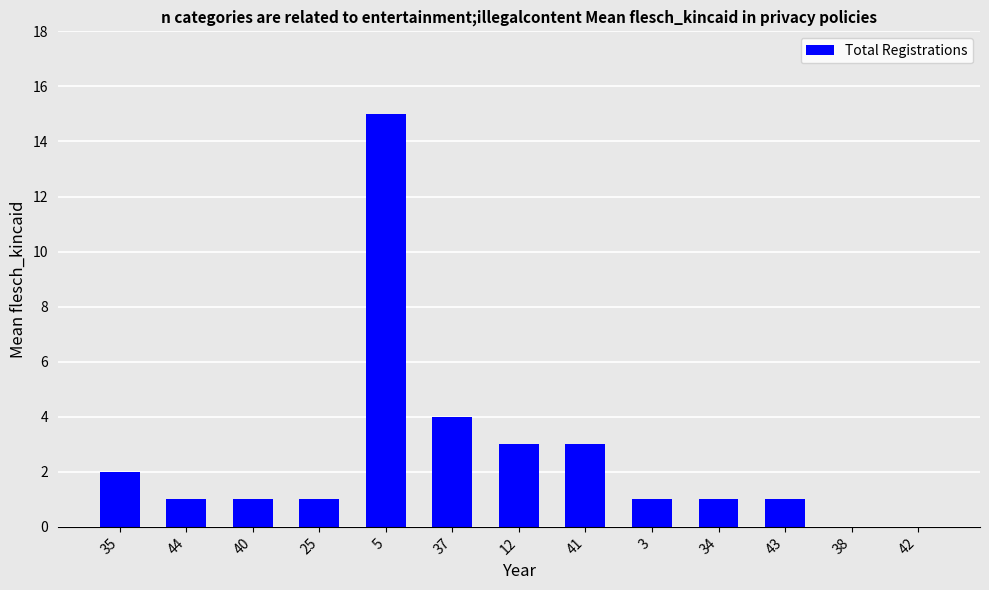

The value at 5 is 15. True or false?

True